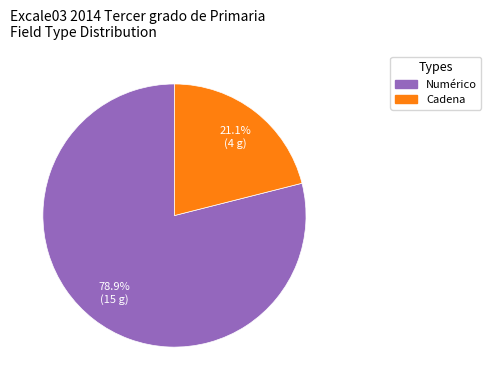

Count the number of slices in the pie.

2